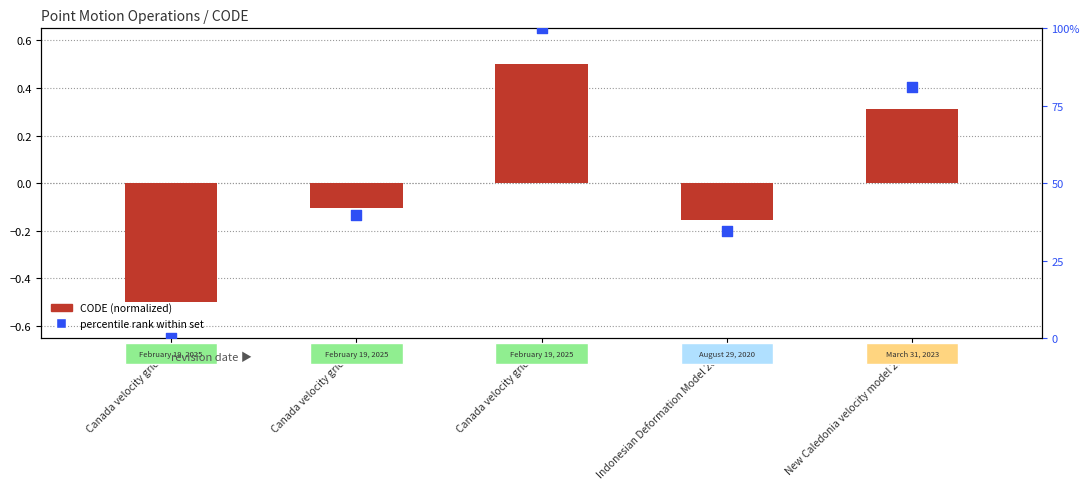

At which category is the sum across all series the highest?

Canada velocity grid v8